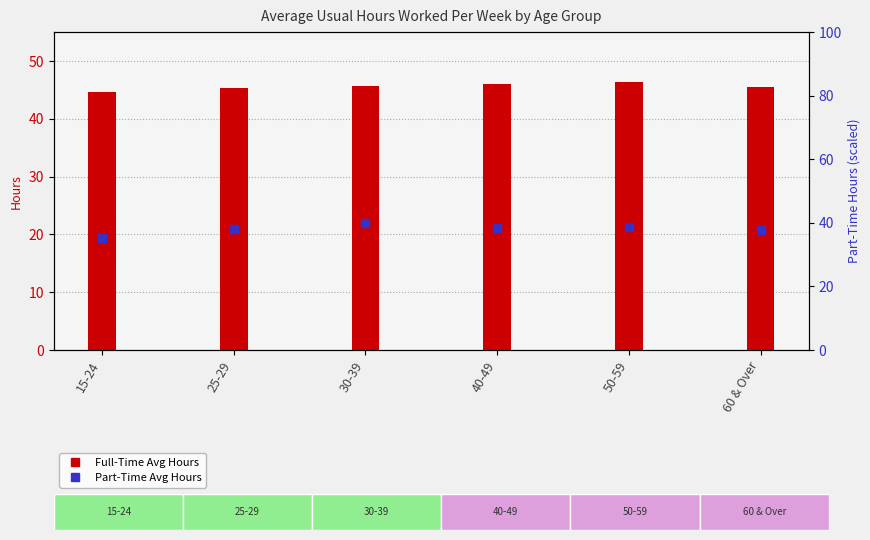

Which series contains the highest Y value?

Full-Time